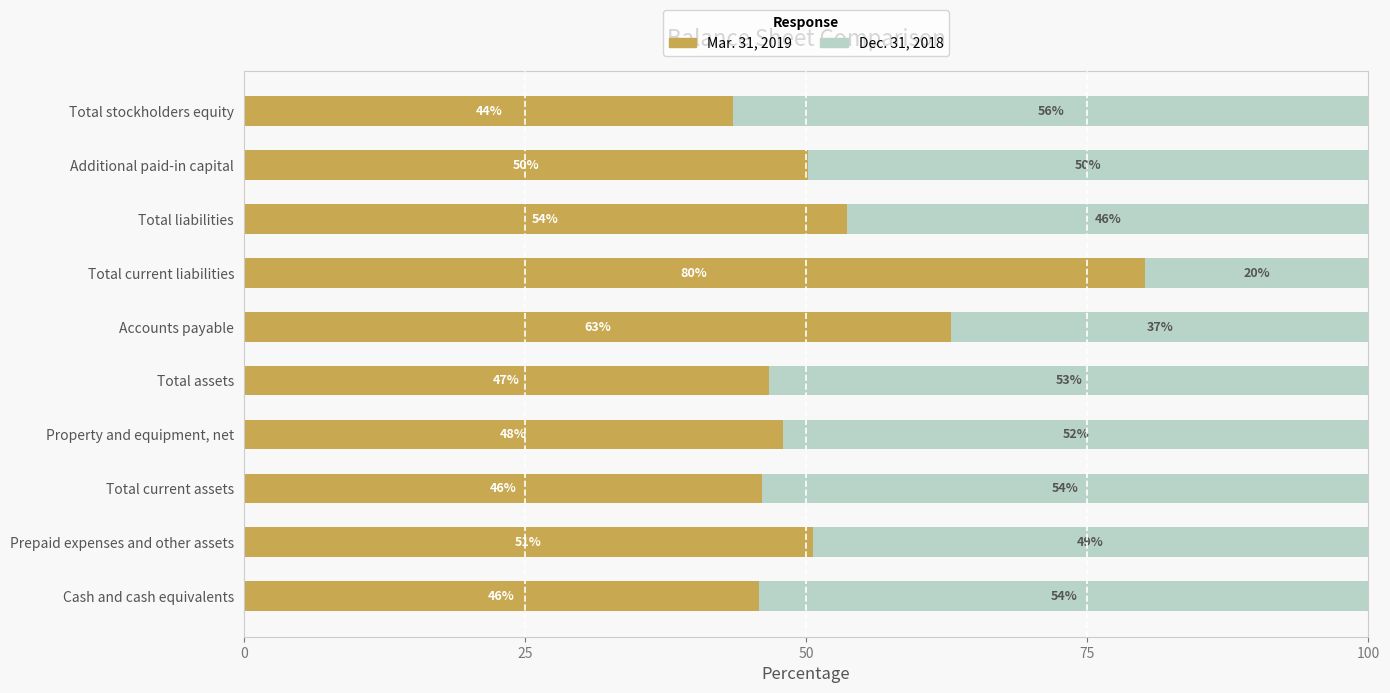

What is the highest value of the Mar. 31, 2019 series?

80.1